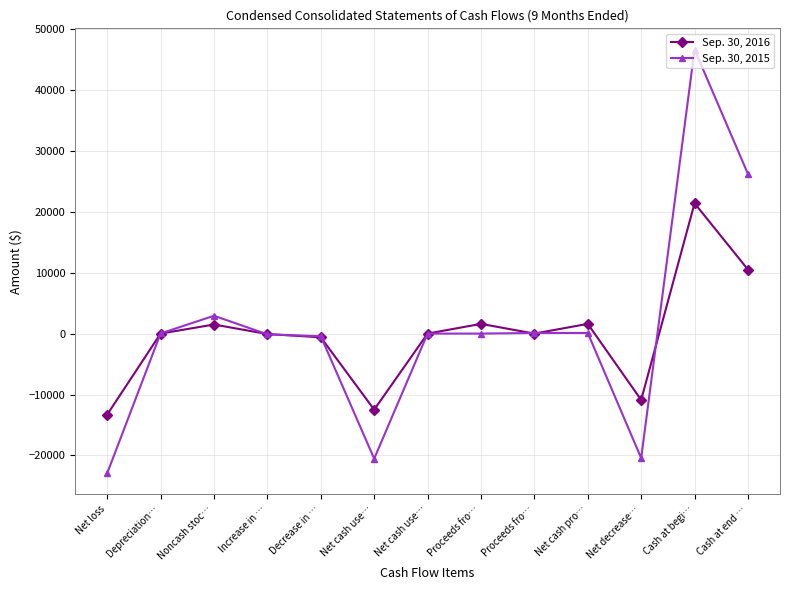

Reading left to right, list all the values displayed in this chart.

Sep. 30, 2016: Net loss=-13294	Depreciation…=4	Noncash stoc…=1491	Increase in …=-74	Decrease in …=-609	Net cash use…=-12482	Net cash use…=0	Proceeds fro…=1594	Proceeds fro…=0	Net cash pro…=1594	Net decrease…=-10888	Cash at begi…=21393	Cash at end …=10505
Sep. 30, 2015: Net loss=-22921	Depreciation…=21	Noncash stoc…=2925	Increase in …=-124	Decrease in …=-433	Net cash use…=-20532	Net cash use…=0	Proceeds fro…=0	Proceeds fro…=102	Net cash pro…=102	Net decrease…=-20430	Cash at begi…=46620	Cash at end …=26190